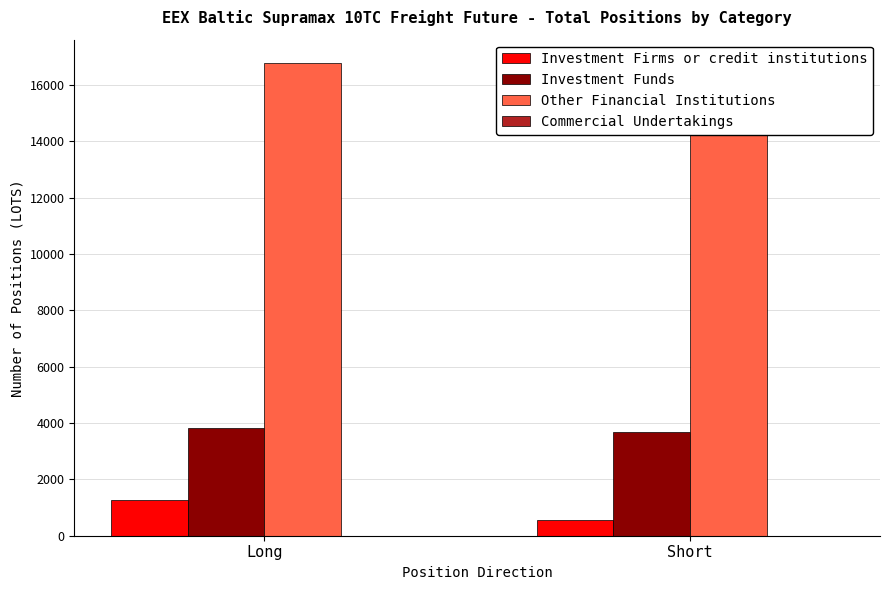

At which category is the sum across all series the highest?

Long